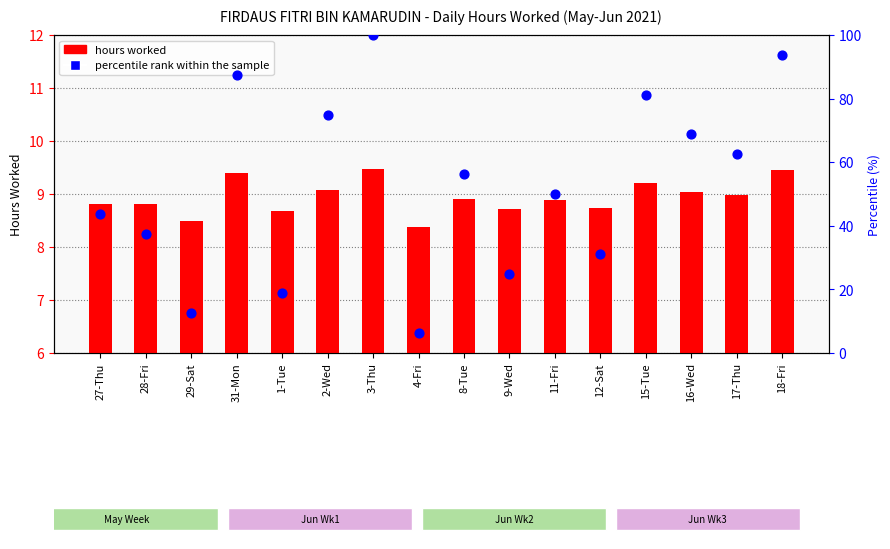

At how many categories does at least one series exceed 48?

9